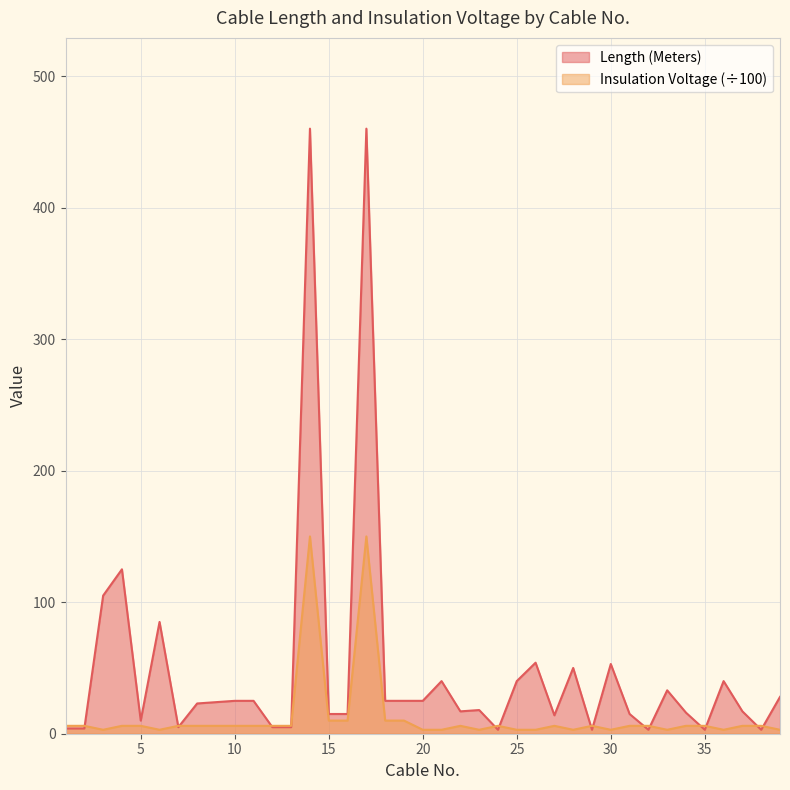

How many lines are shown in the chart?

2